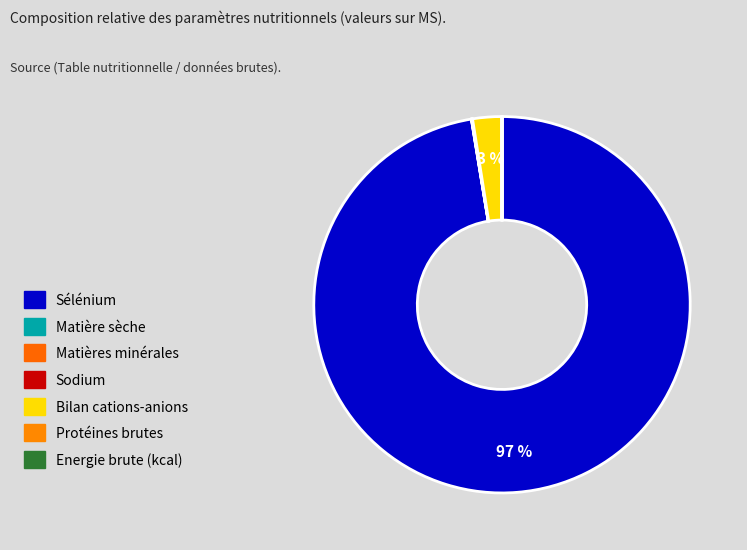

How much of the chart is everything except Matière sèche?

100.0%